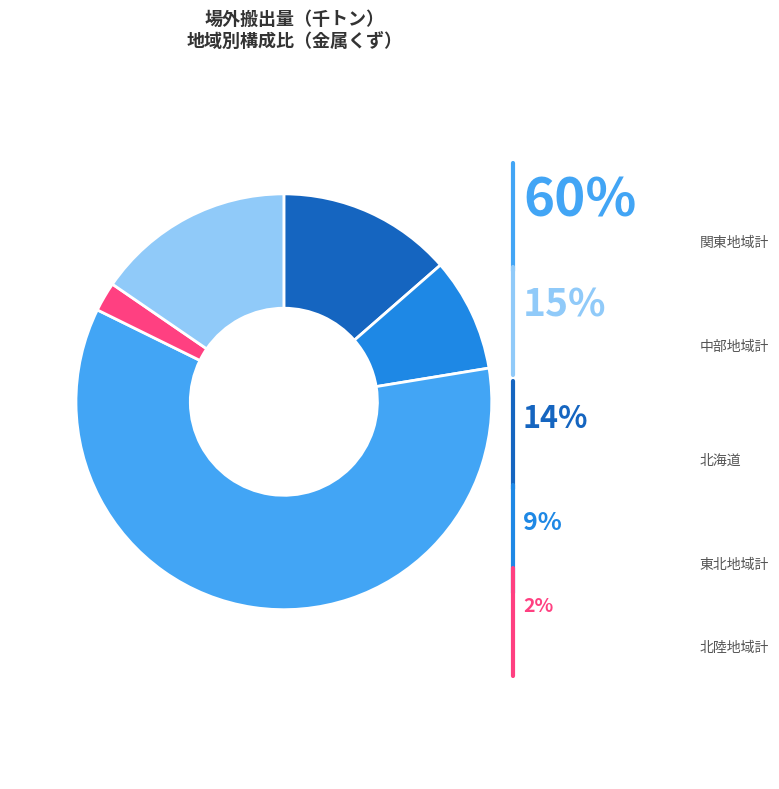

Rank the categories by value from lowest to highest.

北陸地域計, 東北地域計, 北海道, 中部地域計, 関東地域計